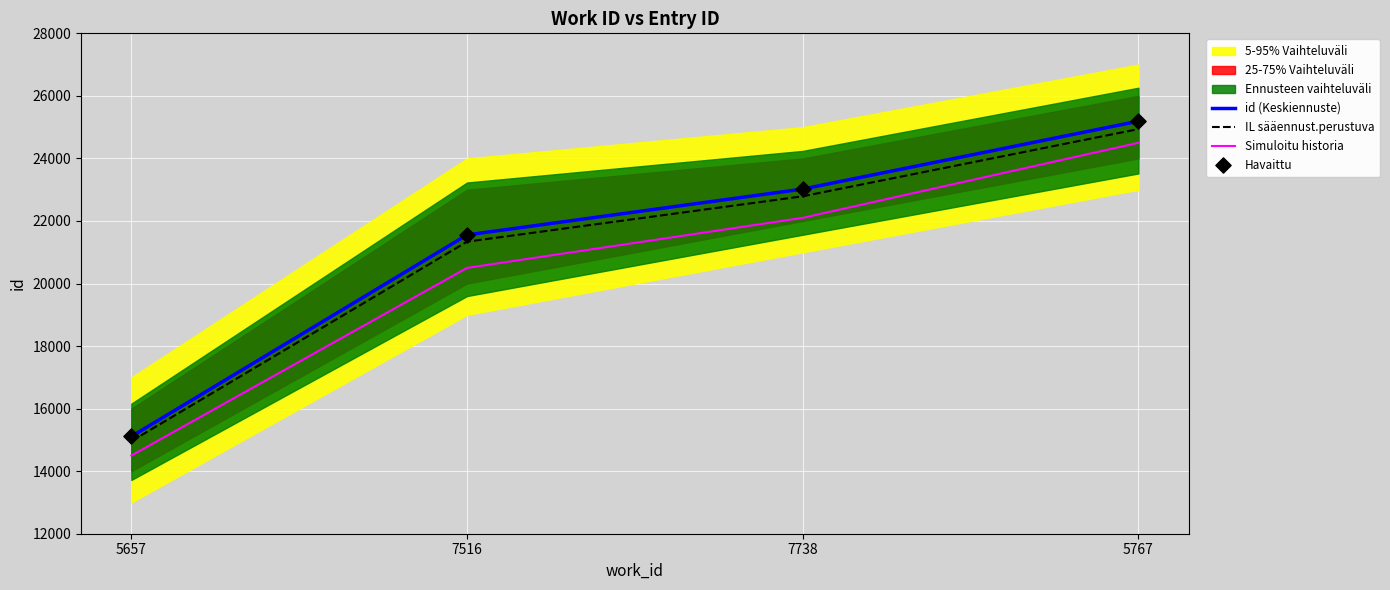

Which series contains the highest Y value?

id (Keskiennuste)